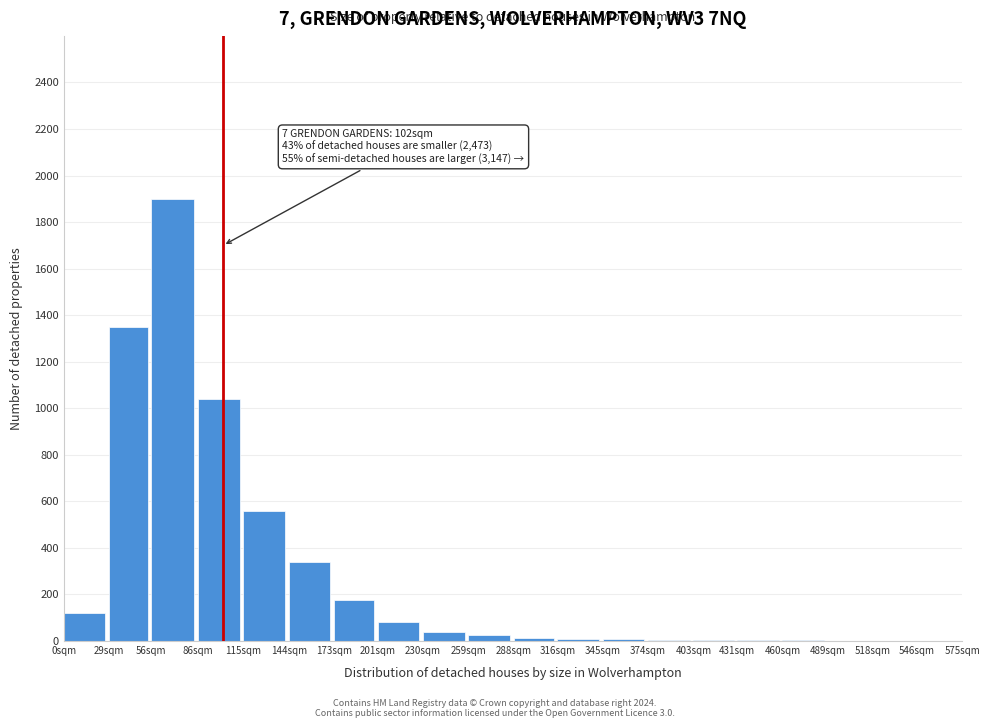

Which label corresponds to the largest value in the chart?

56sqm